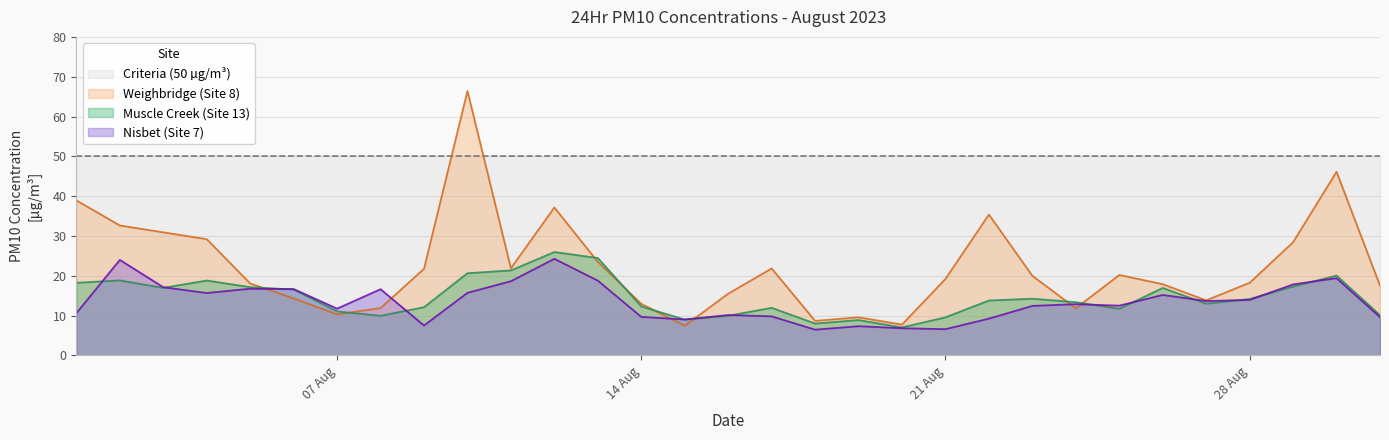

How many interior local peaks does the Weighbridge (Site 8) series have?

7